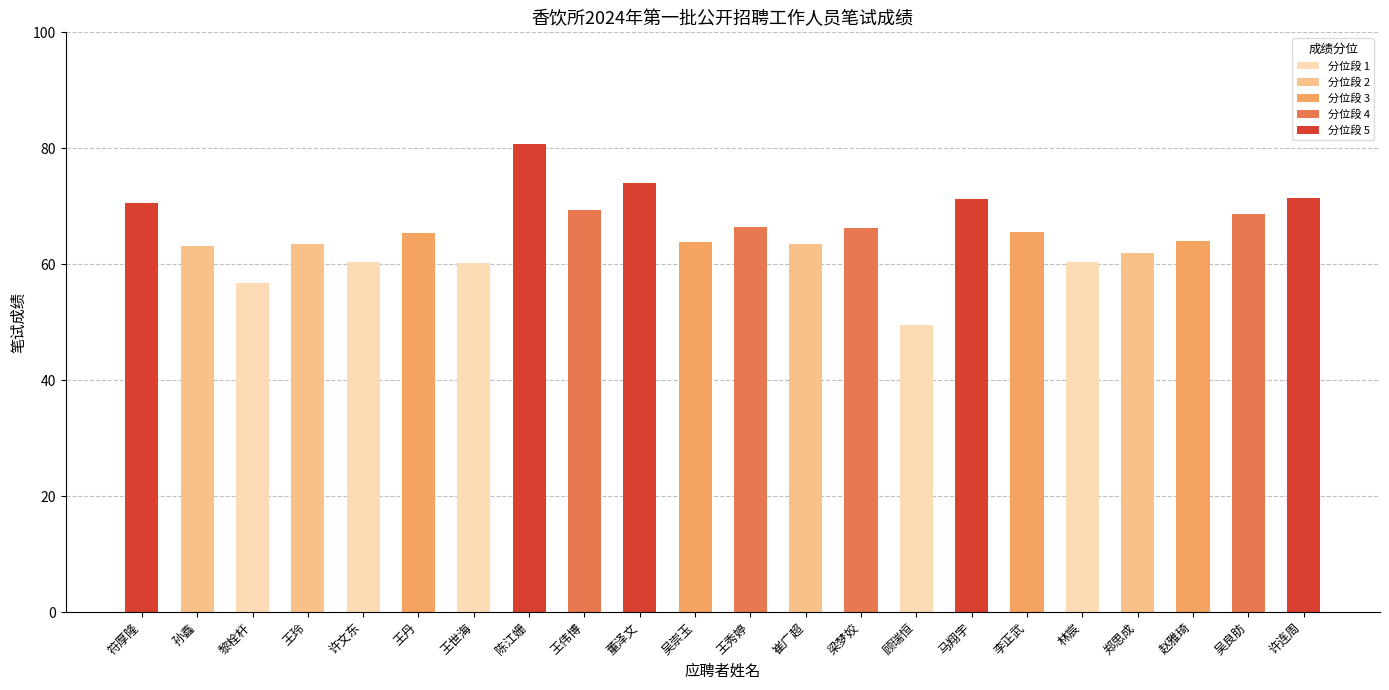

Between 陈江姗 and 吴良肪, which is larger?

陈江姗